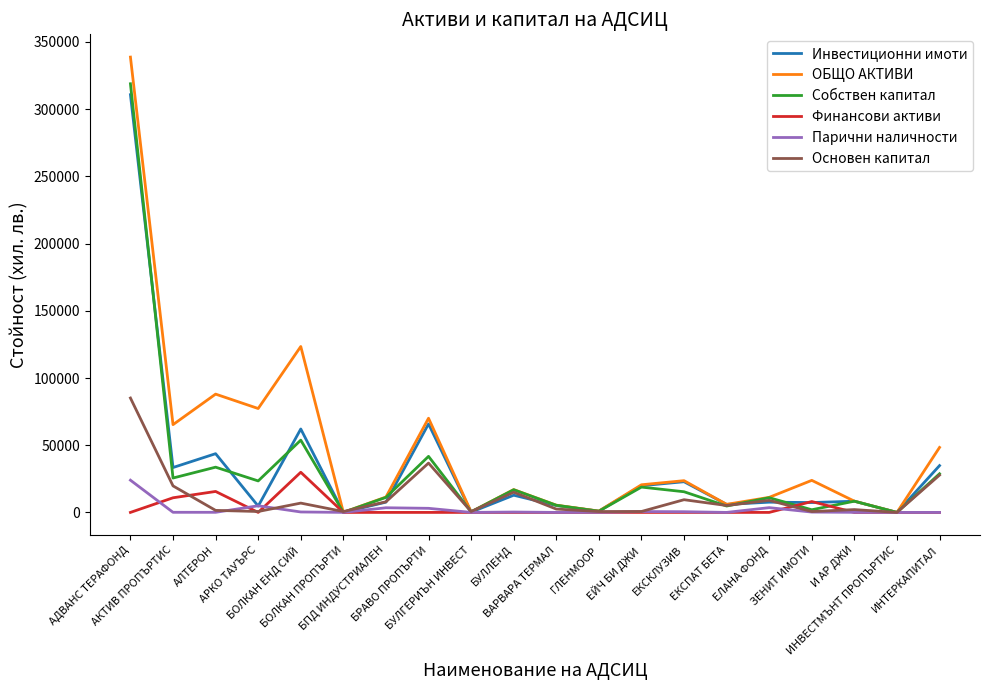

At АКТИВ ПРОПЪРТИС, list the series in order from smallest to largest.

Парични наличности, Финансови активи, Основен капитал, Собствен капитал, Инвестиционни имоти, ОБЩО АКТИВИ